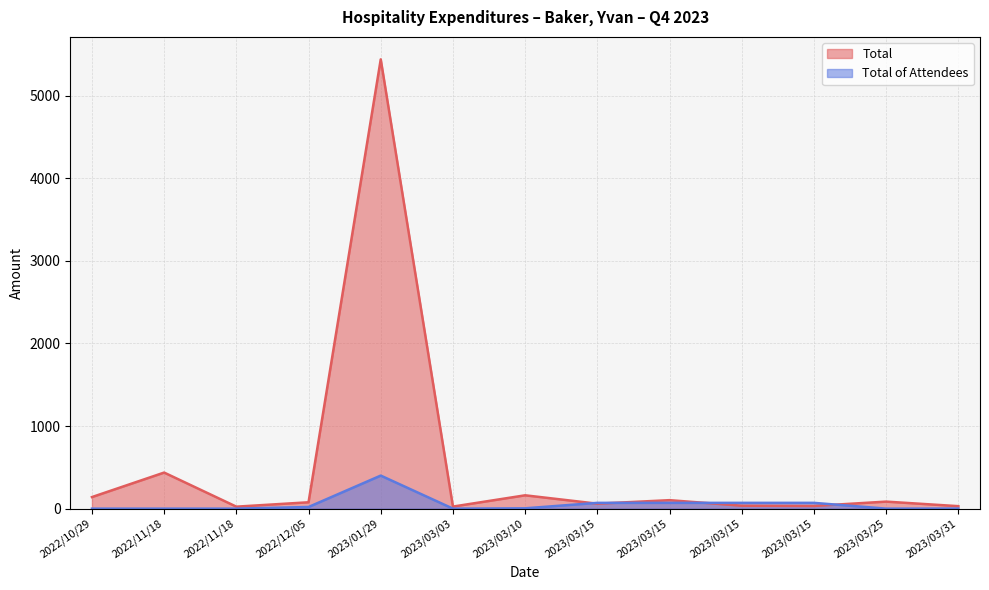

Which category has the lowest value across all series?

2022/10/29